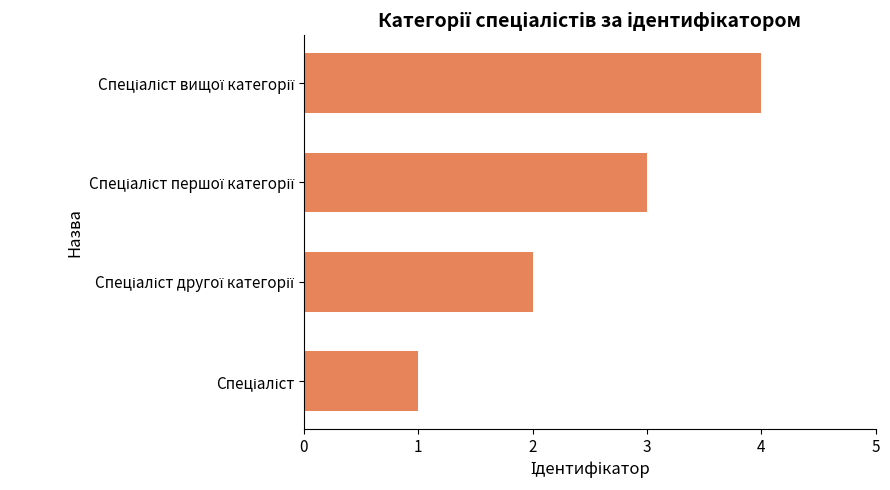

What is the difference between the maximum and minimum values?

3